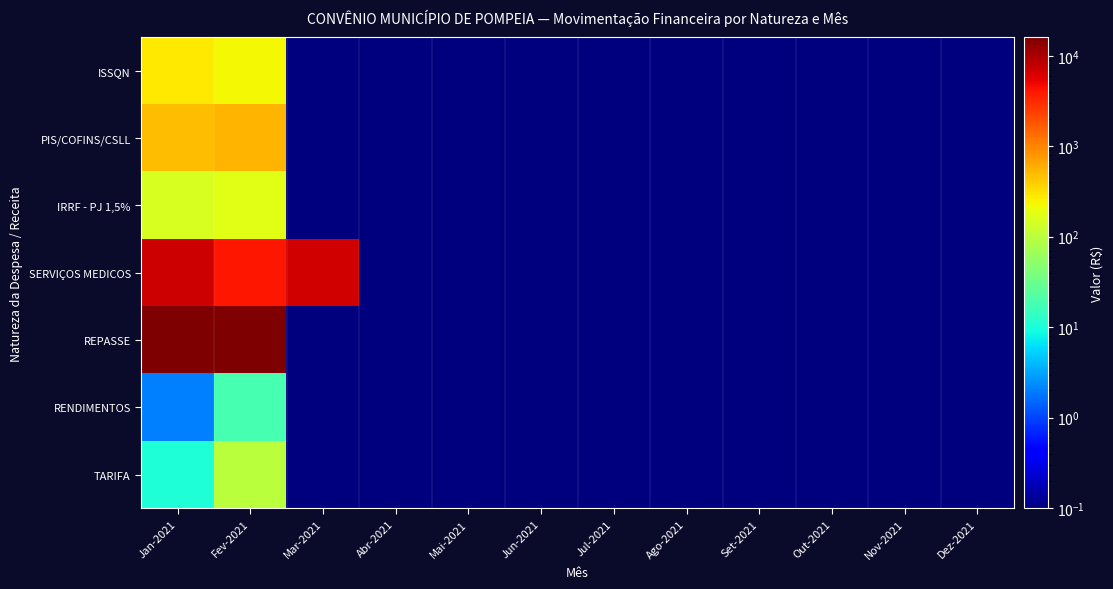

Rank the series at Nov-2021 from highest to lowest value.

ISSQN, PIS/COFINS/CSLL, IRRF - PJ 1,5%, SERVIÇOS MEDICOS, REPASSE, RENDIMENTOS, TARIFA